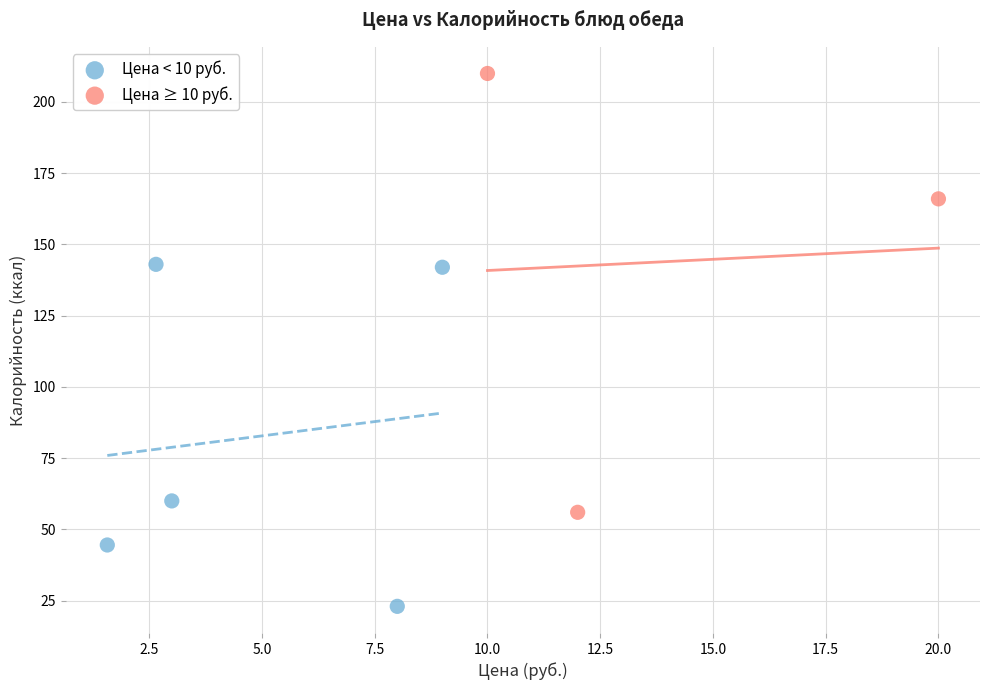

Which series contains the lowest Y value?

Цена < 10 руб.